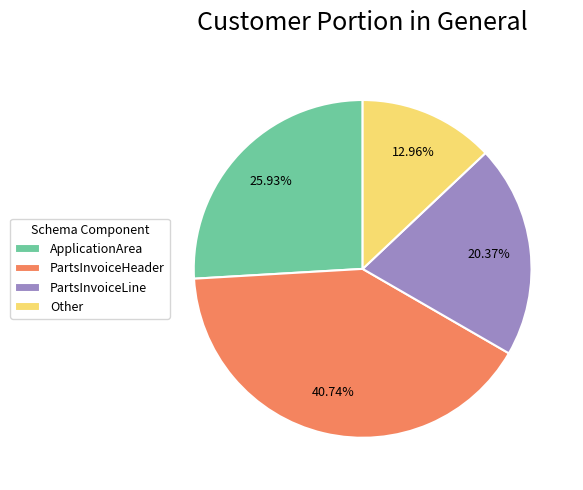

What is the largest slice in the pie chart?

PartsInvoiceHeader